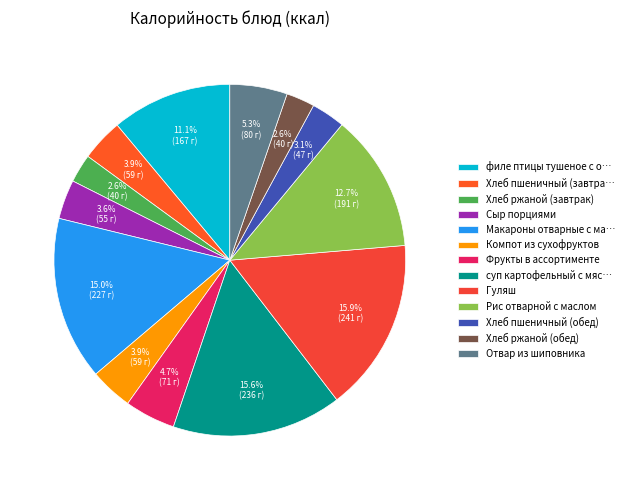

Which category has the biggest portion of the pie?

Гуляш